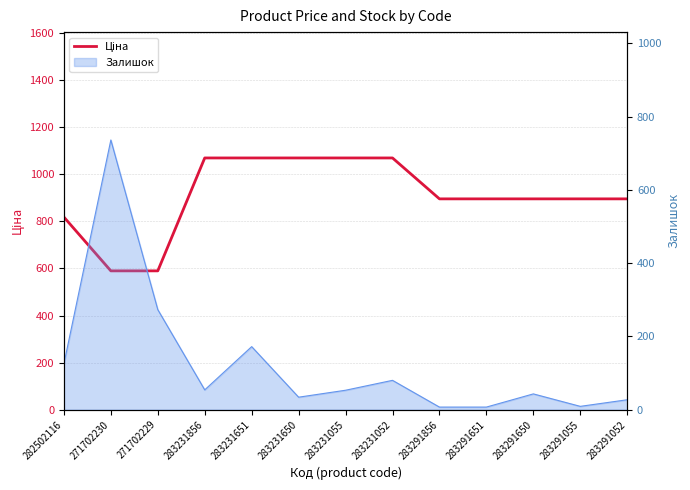

What is the maximum value shown in the chart?

1069.8